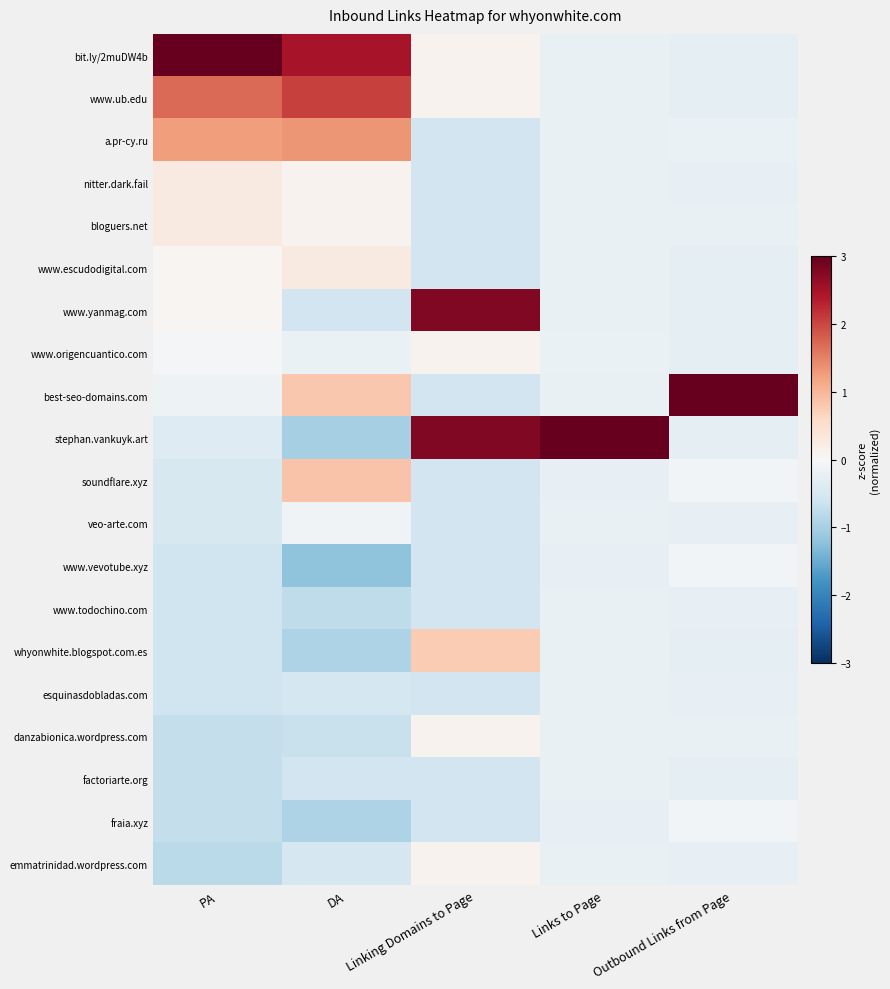

Which has a higher value, Linking Domains to Page or Outbound Links from Page?

Linking Domains to Page